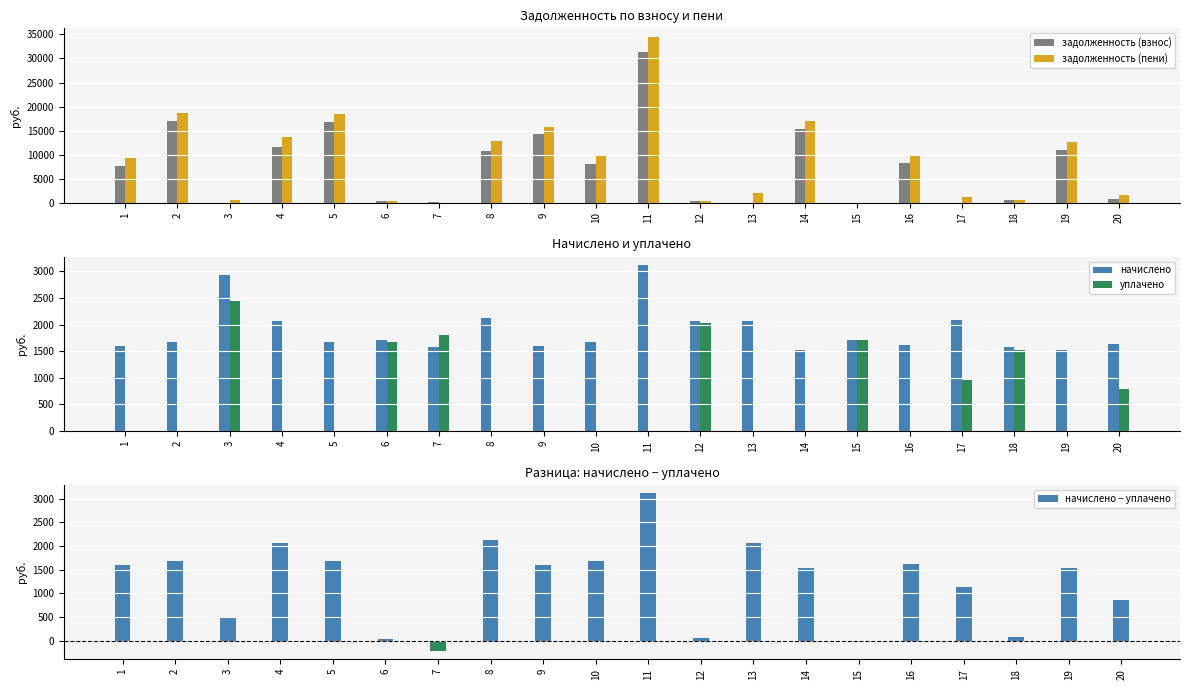

At which category is the sum across all series the highest?

11